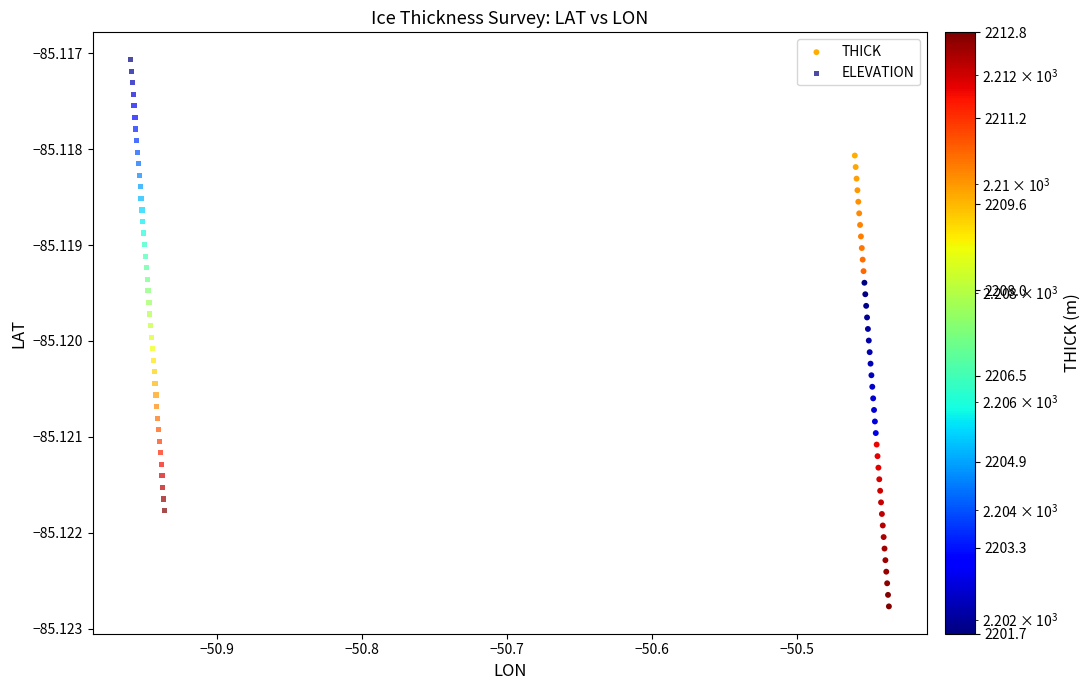

Which series contains the highest Y value?

ELEVATION